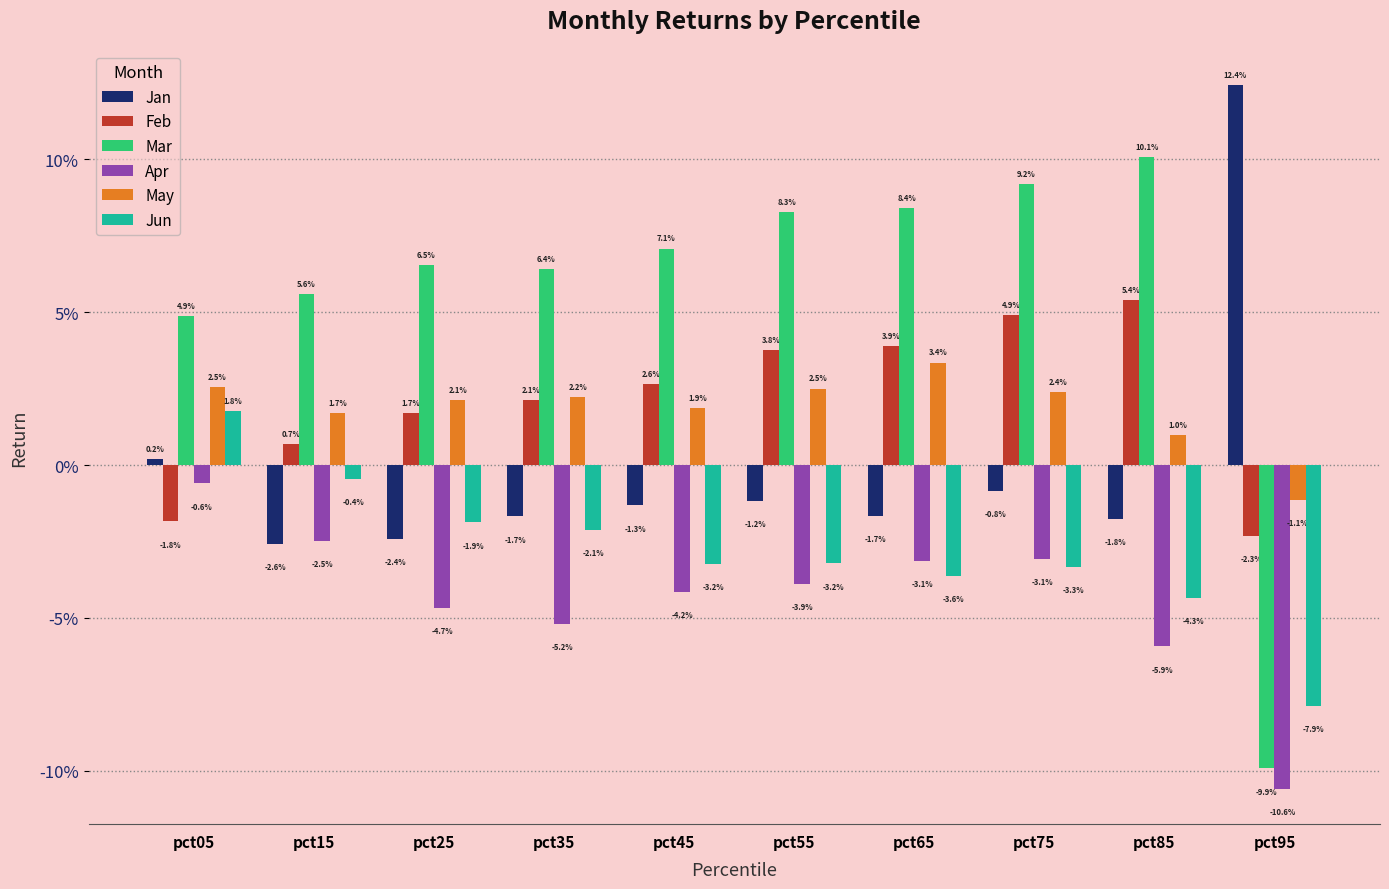

Are the bars grouped side by side (vs. stacked)?

Yes